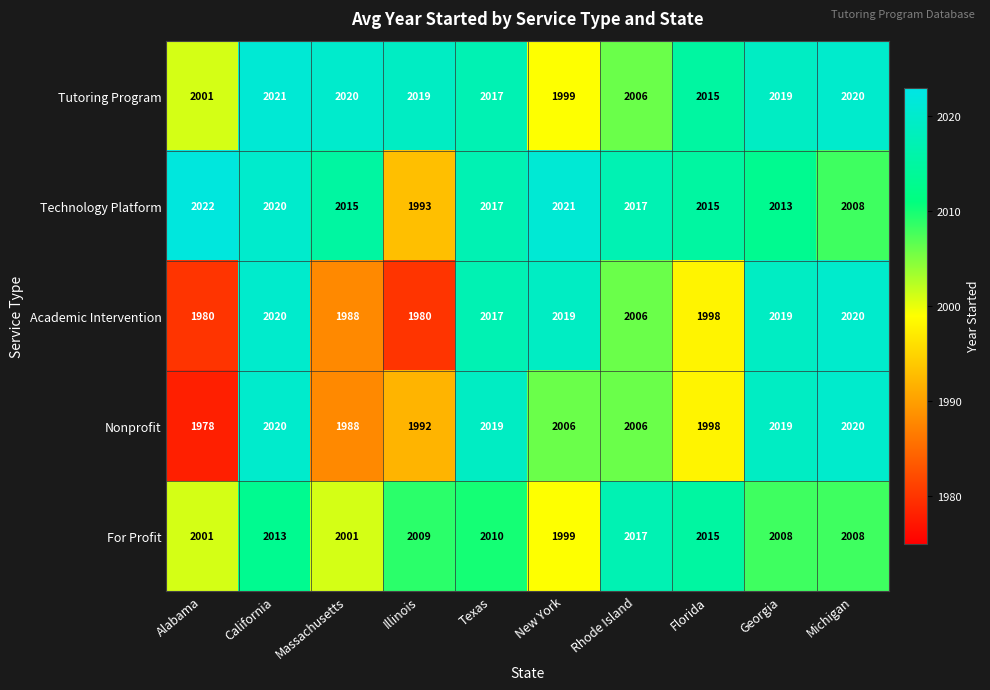

What is the sum of the Academic Intervention values at Rhode Island and Michigan?

4026